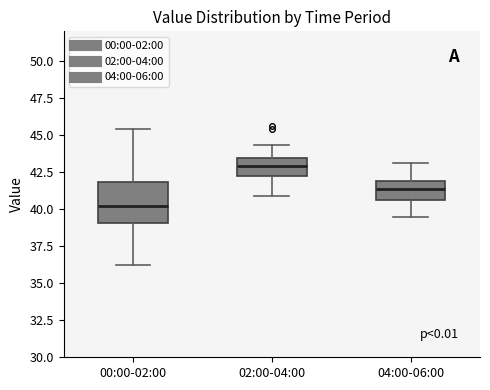

Comparing the boxes themselves (not the whiskers), which one is the tallest?

00:00-02:00